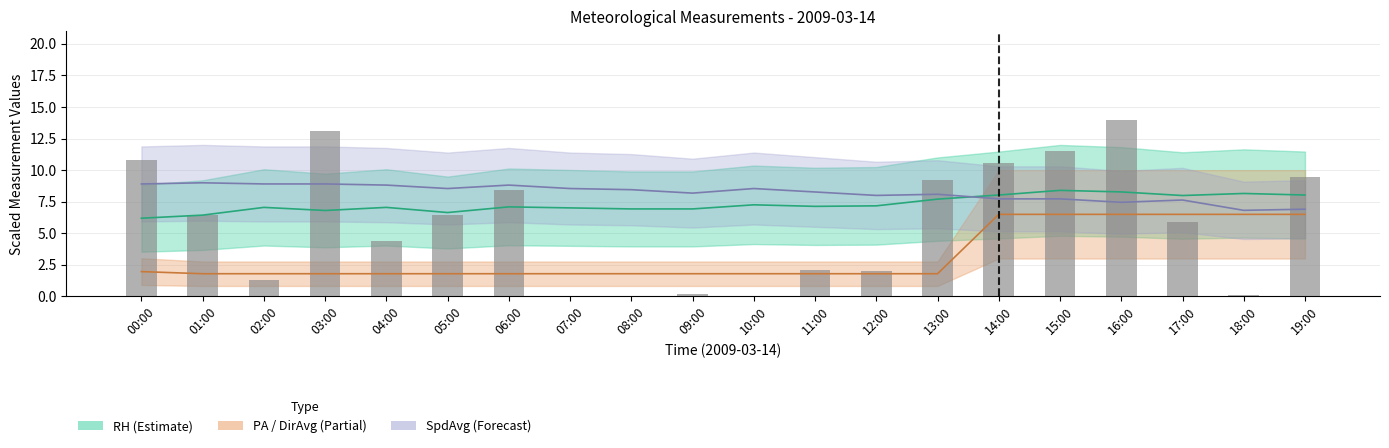

Read the value at 15:00.

11.5